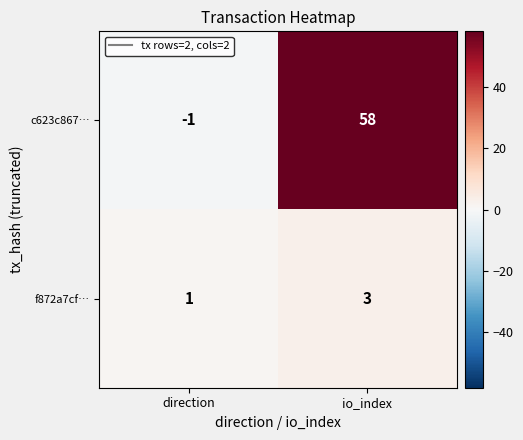

What is the minimum value shown in the chart?

-1